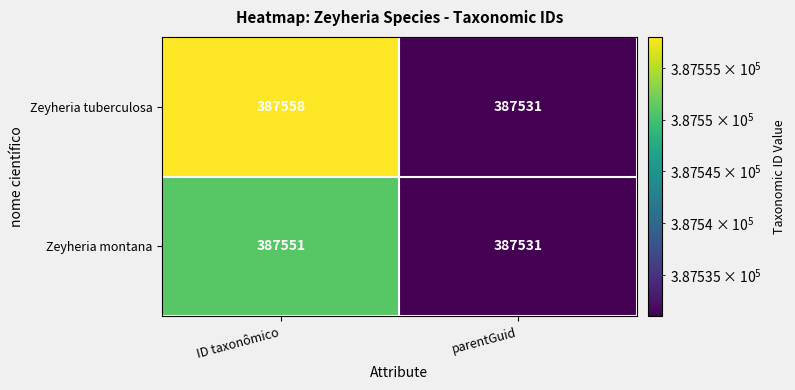

What is the difference between the Zeyheria tuberculosa values at ID taxonômico and parentGuid?

27